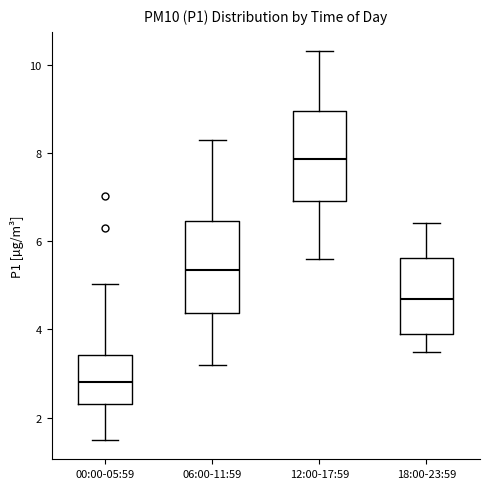

Where does the median line of the box for 00:00-05:59 sit on the y-axis? The values are not printed on the chart, so give them approximately, as read against the axis.

2.8